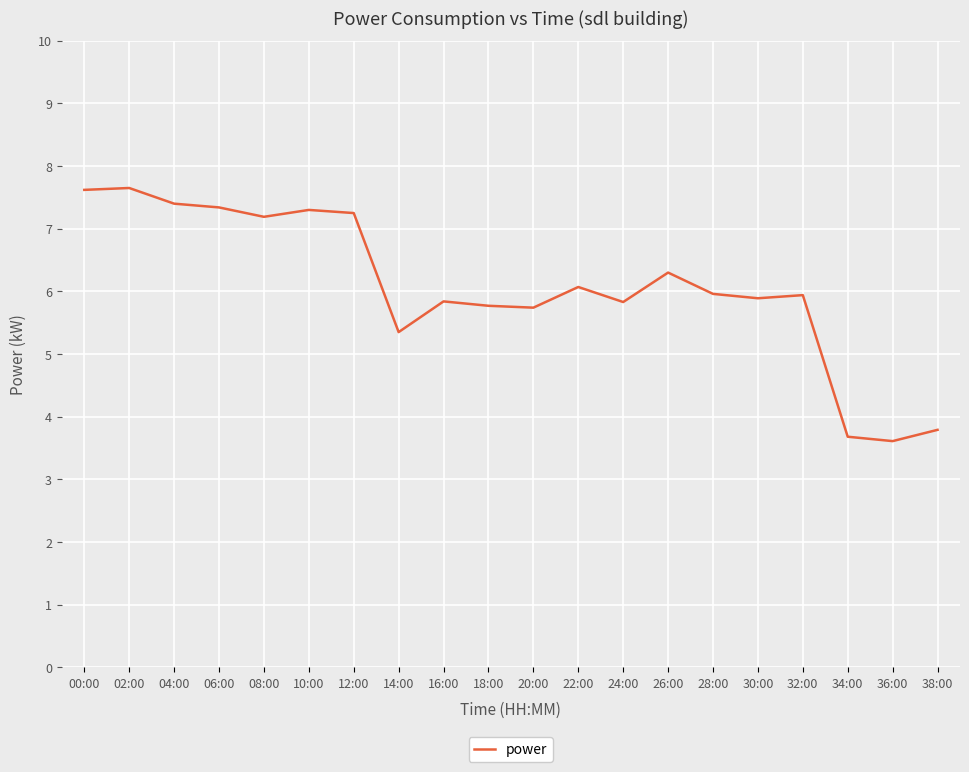

Does the chart have visible grid lines?

Yes